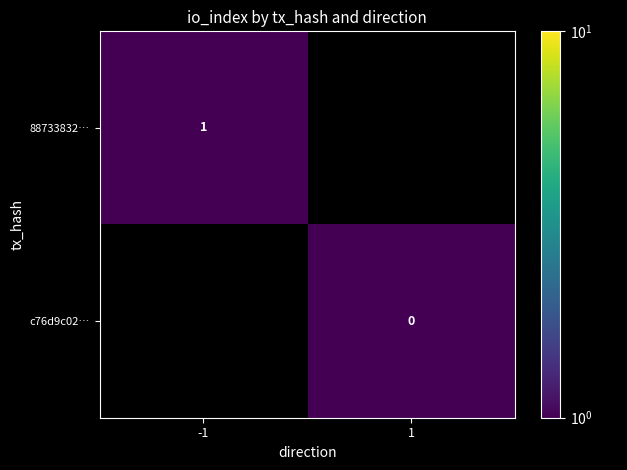

At how many categories does at least one series exceed 0?

2